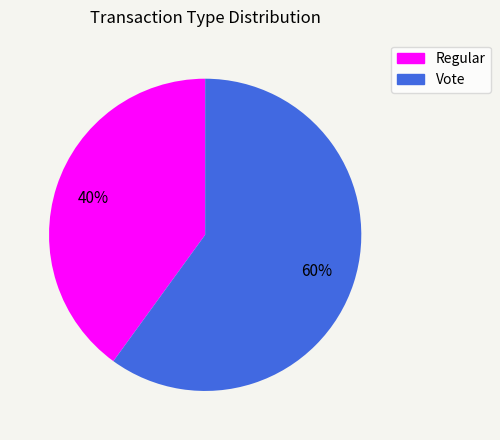

Approximately how many times larger is the value at Regular compared to Vote?

0.7